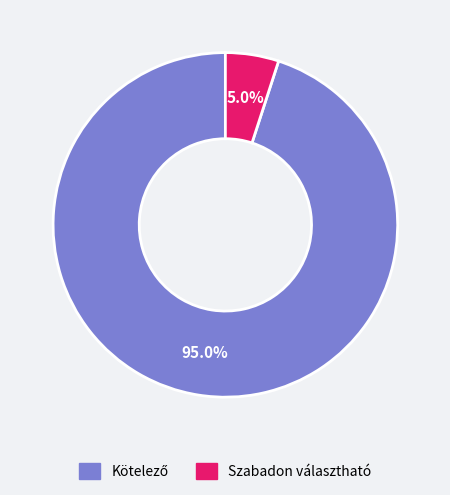

To the nearest percent, what is the average slice percentage?

50%